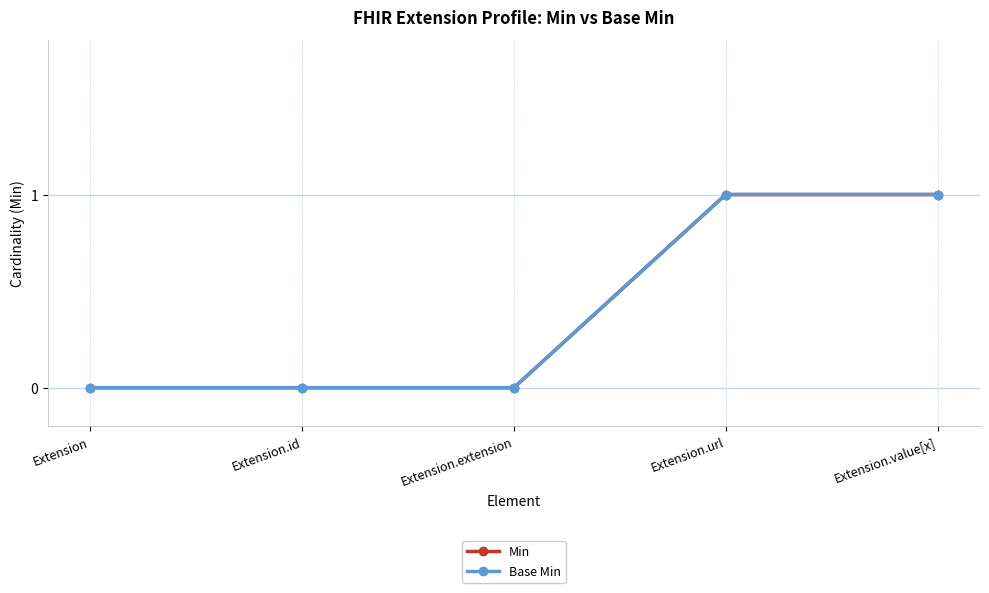

What is the sum of all Base Min values?

2